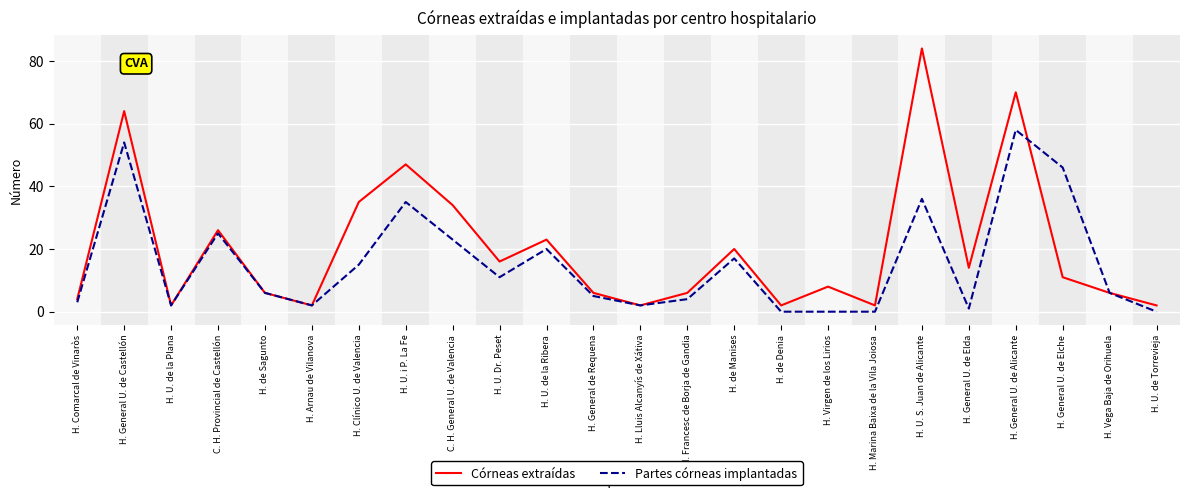

Which series has the largest total across all categories?

Córneas extraídas